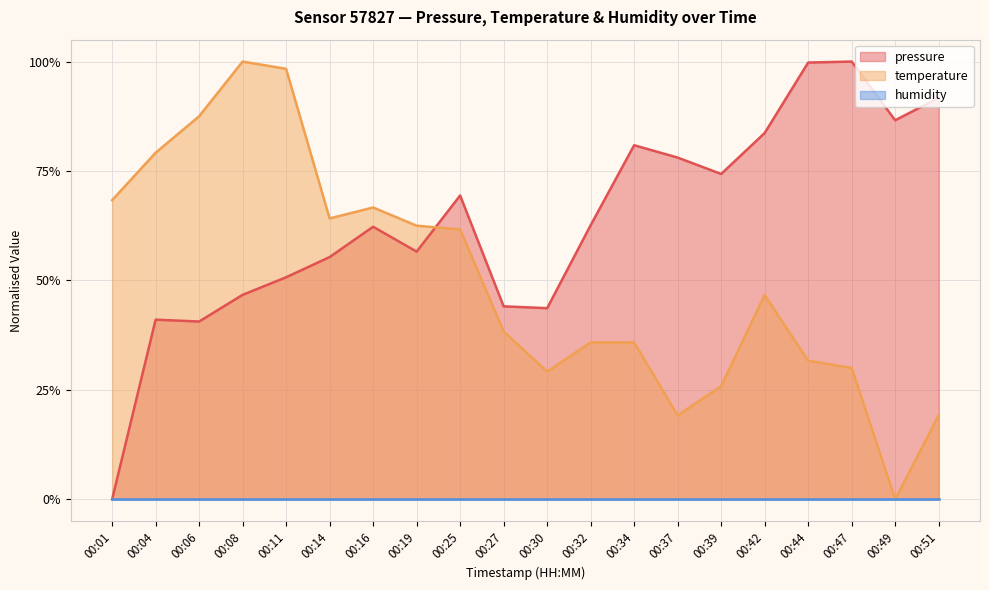

What is the maximum value shown in the chart?

1.0